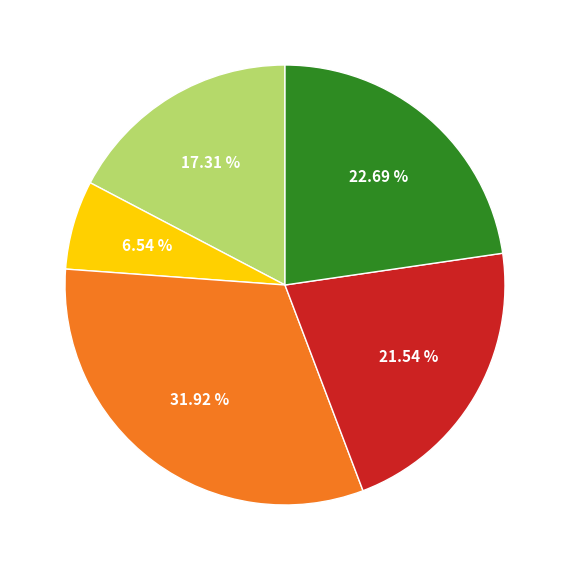

Is there a majority slice in this chart?

No